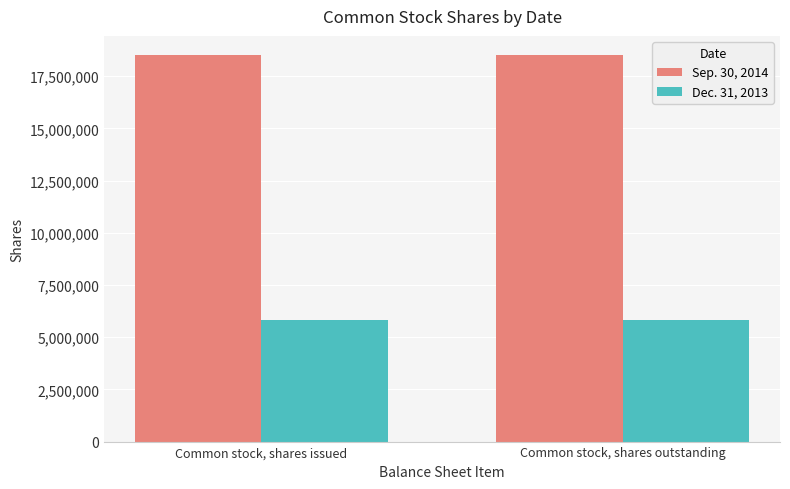

At Common stock, shares issued, list the series in order from smallest to largest.

Dec. 31, 2013, Sep. 30, 2014